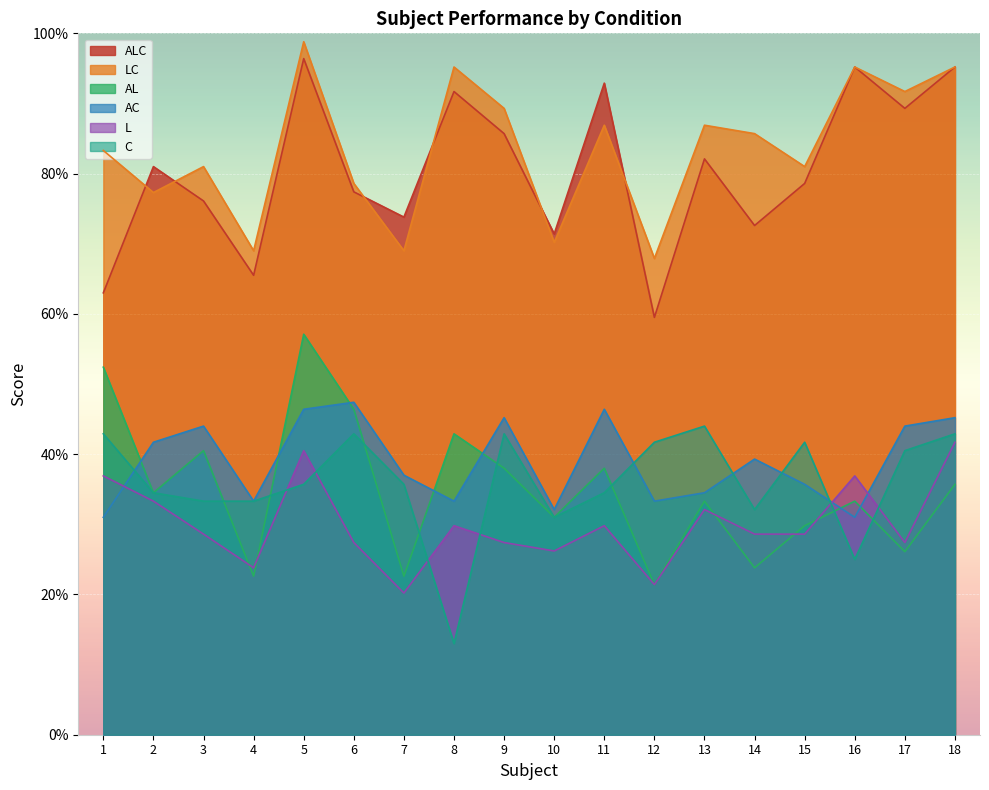

At which category does AL reach its first local valley?

2